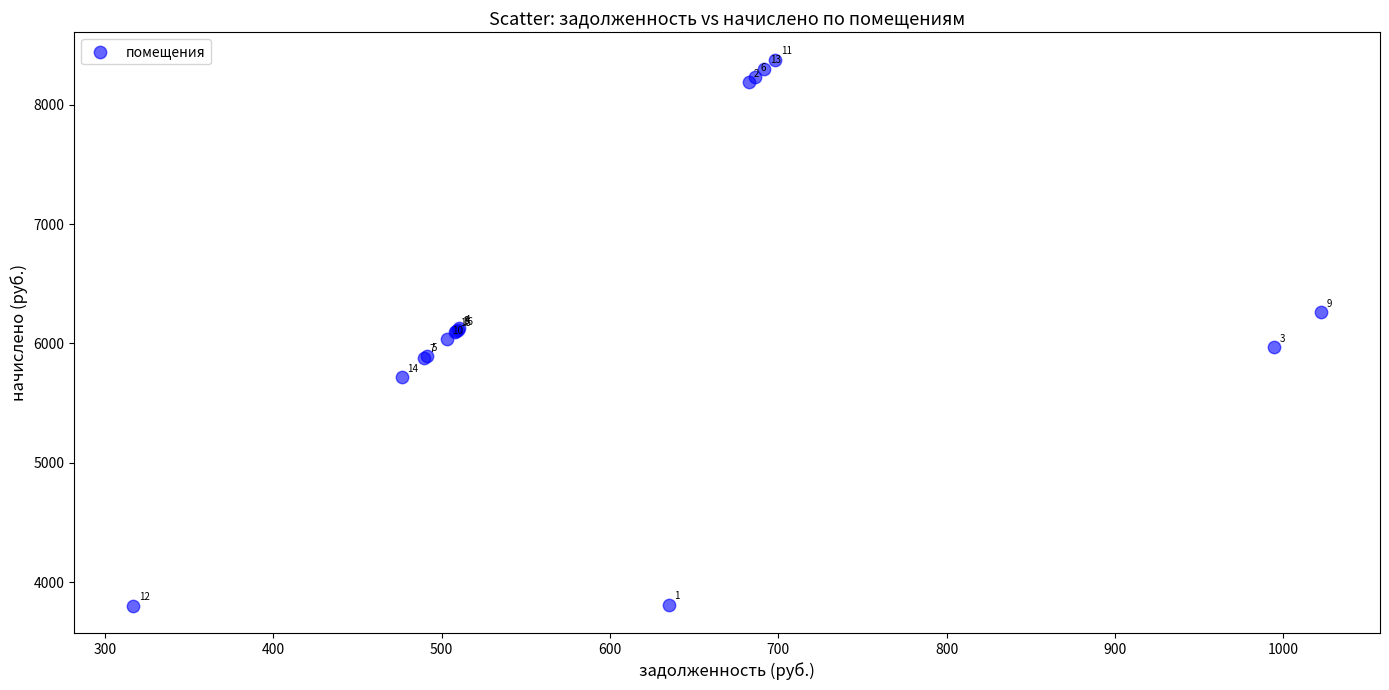

What Y value in the scatter plot is closest to 6090?

6096.0